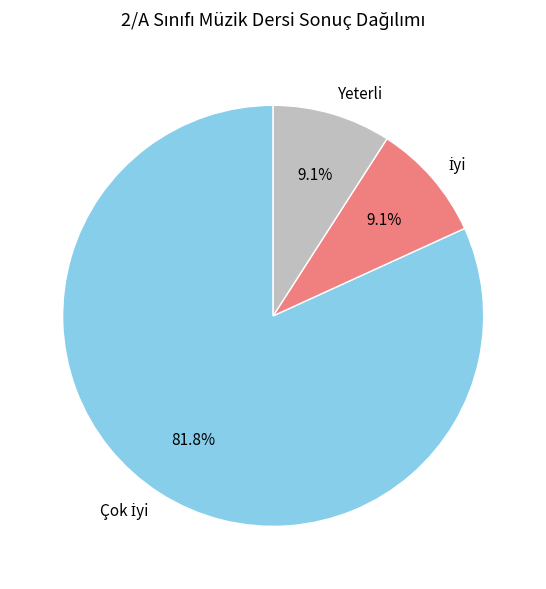

Does Yeterli account for over 50% of the chart?

No